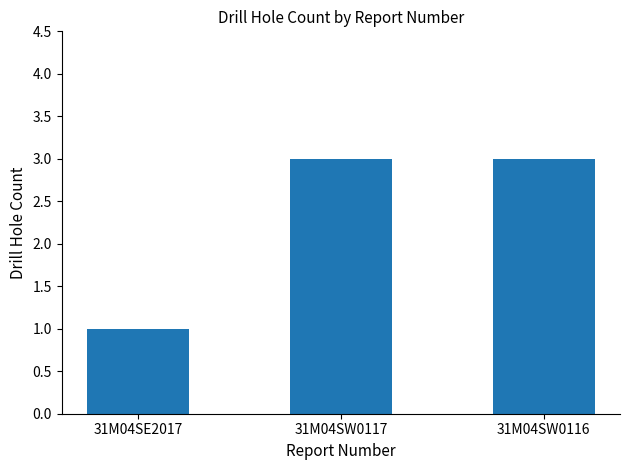

How many bars are there in total?

3